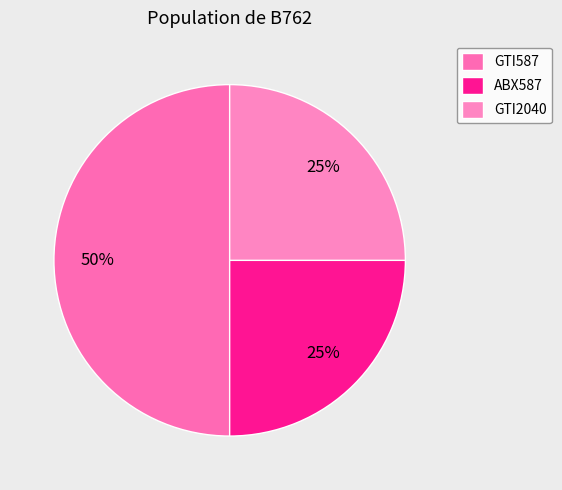

Does GTI587 account for over 50% of the chart?

No